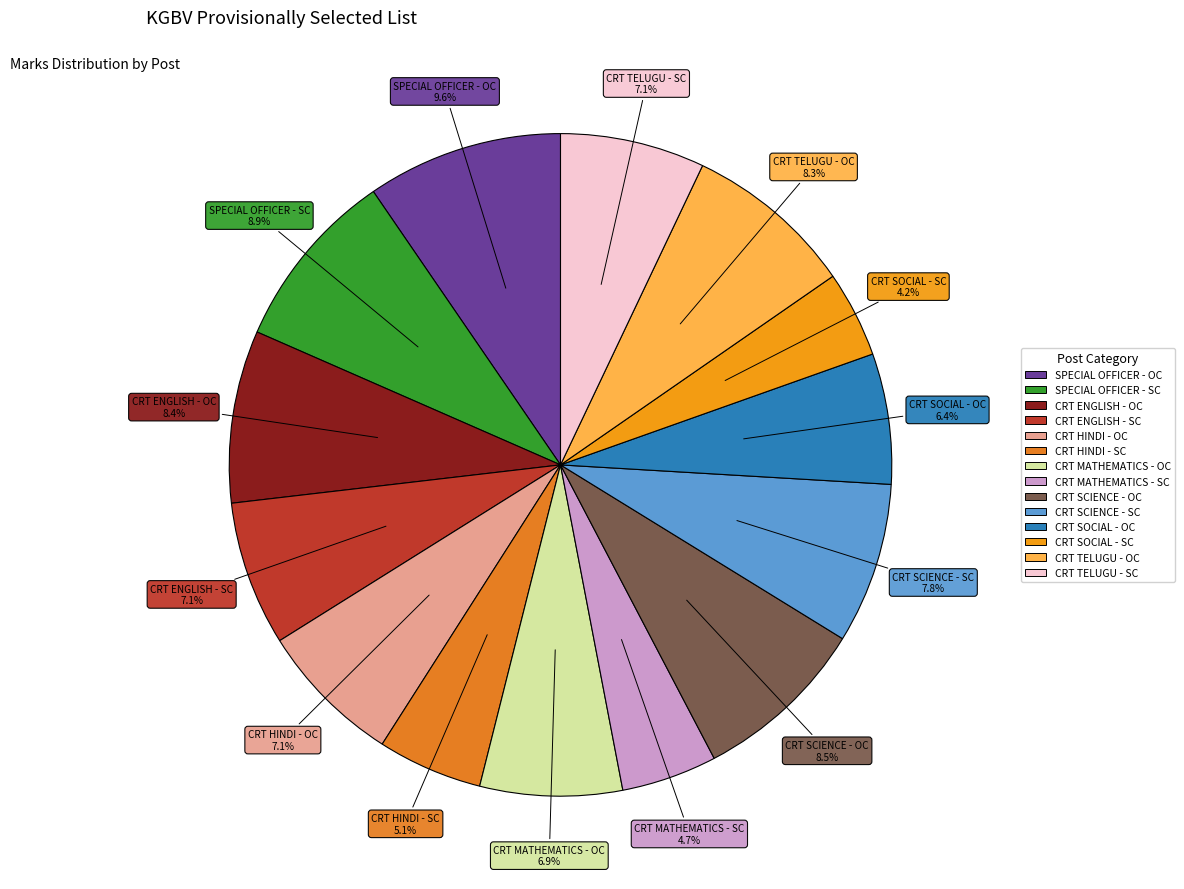

Does CRT ENGLISH - SC account for over 50% of the chart?

No